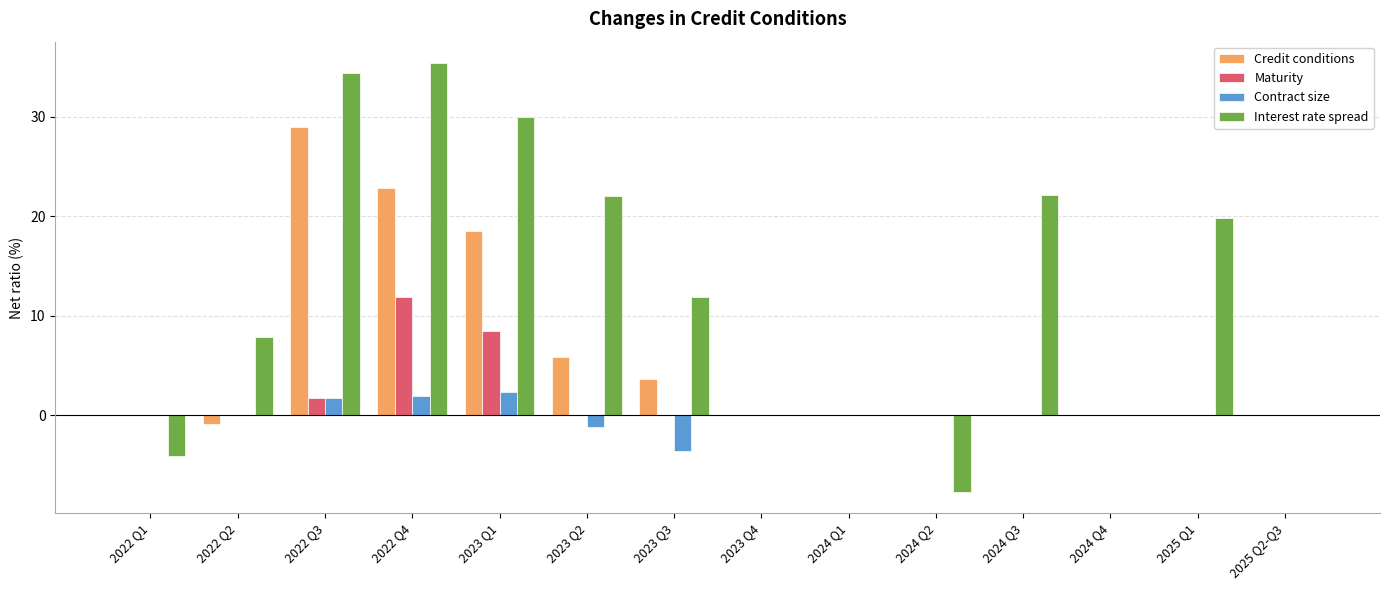

What is the greatest value displayed?

35.4